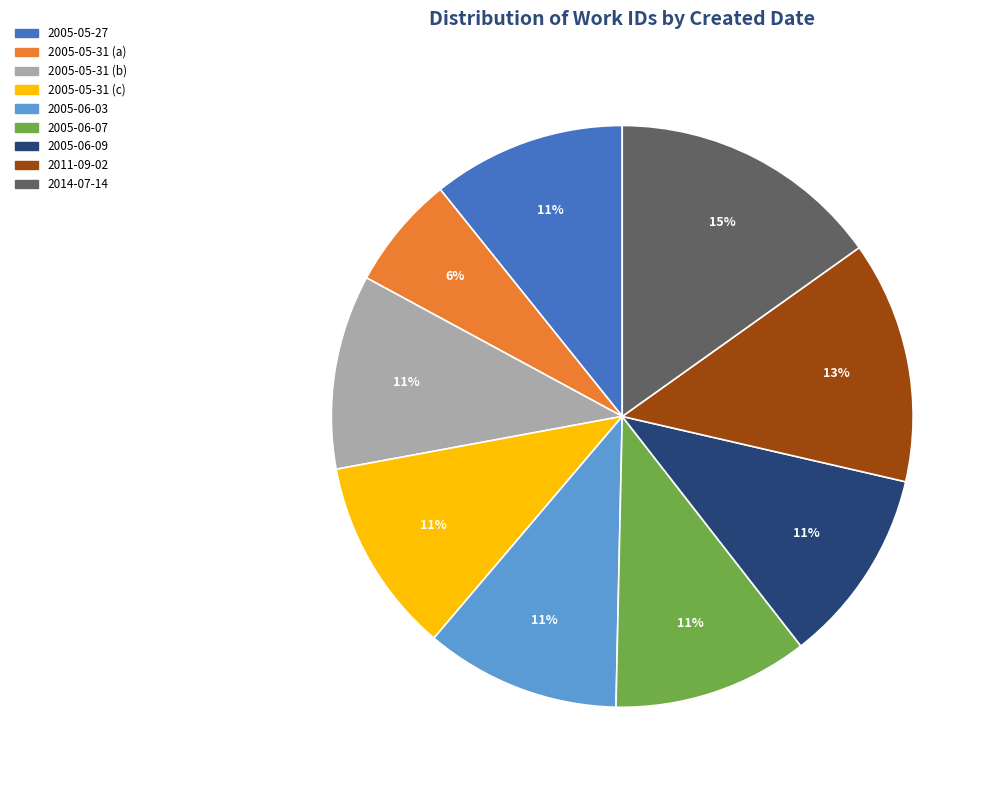

Combined, do 2014-07-14 and 2005-05-31 (b) account for over 50%?

No